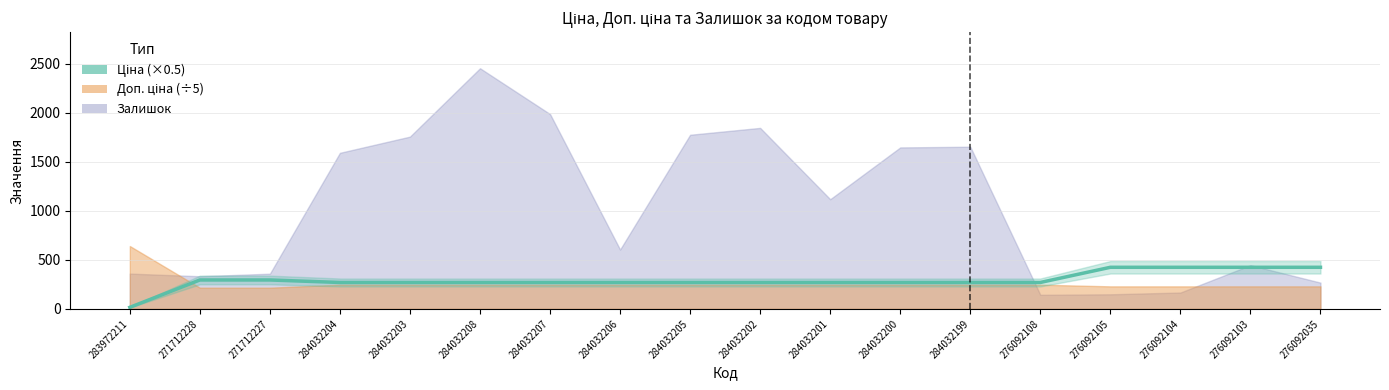

The value at 276092105 is 424.2. True or false?

True